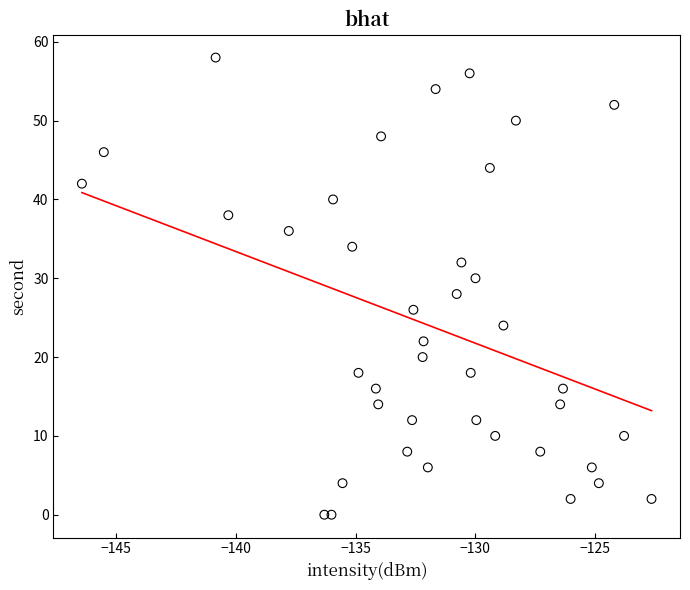

What is the range of Y values (max minus min)?

58